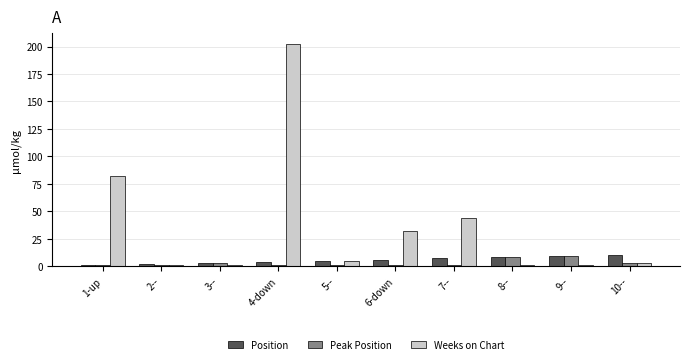

What is the highest value of the Peak Position series?

9